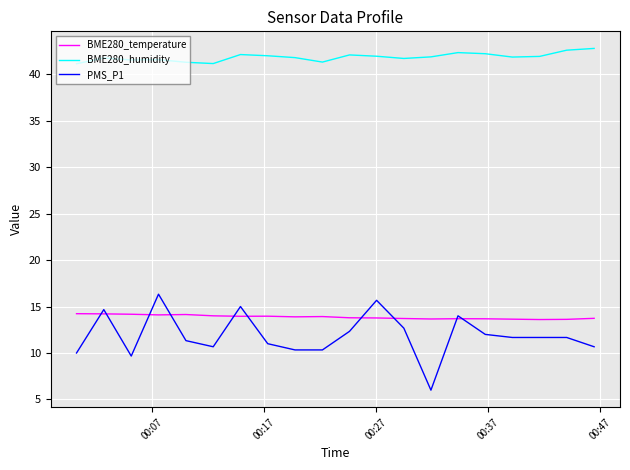

List the series in order of their peak value, highest first.

BME280_humidity, PMS_P1, BME280_temperature